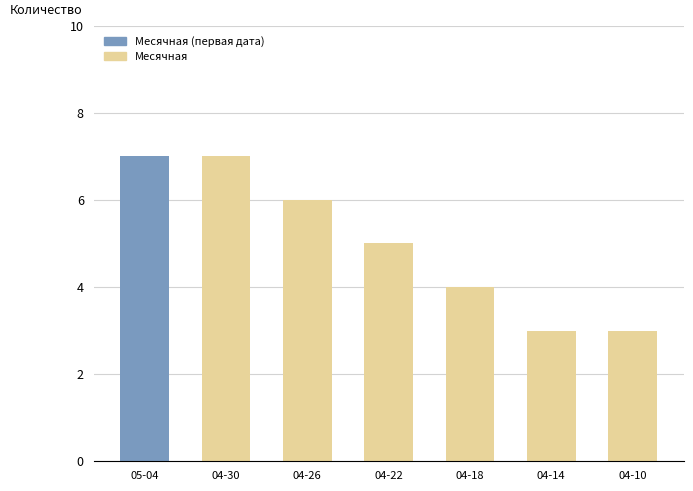

What is the label of the 2nd bar from the right?

04-14